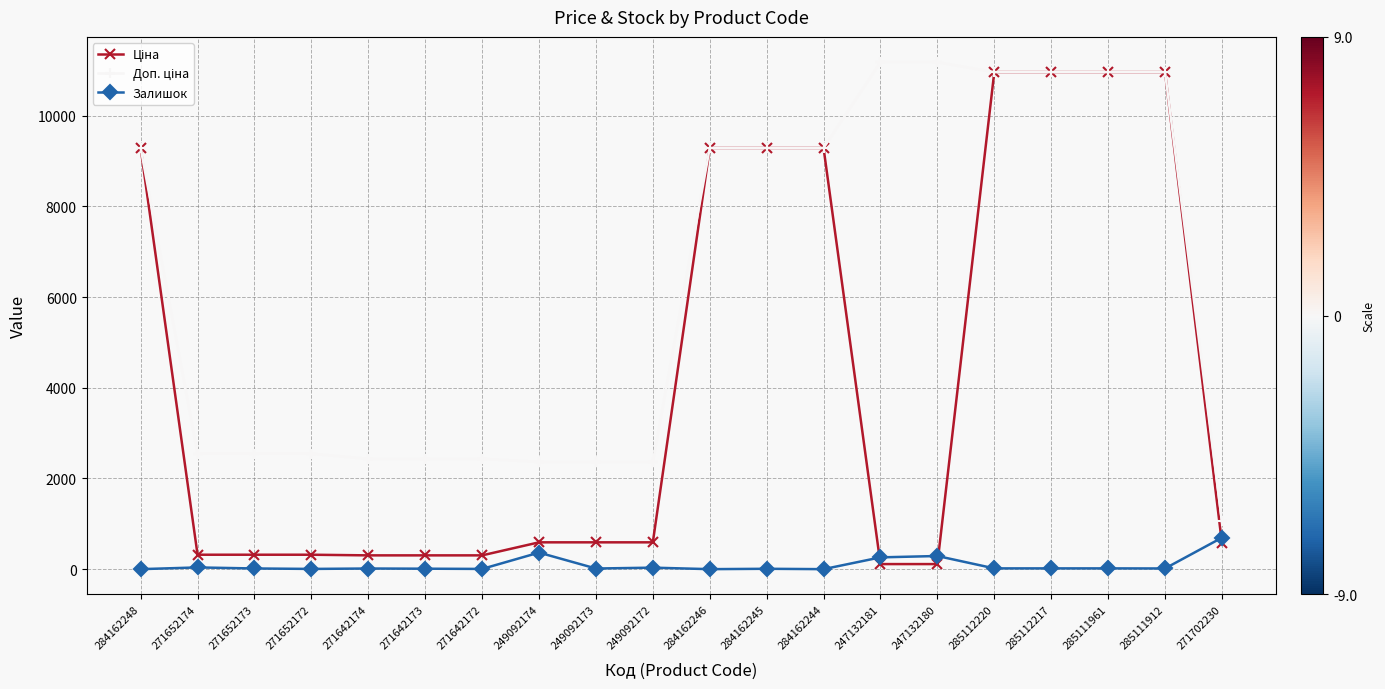

What is the spread (max minus min) of values at 284162248?

9290.5